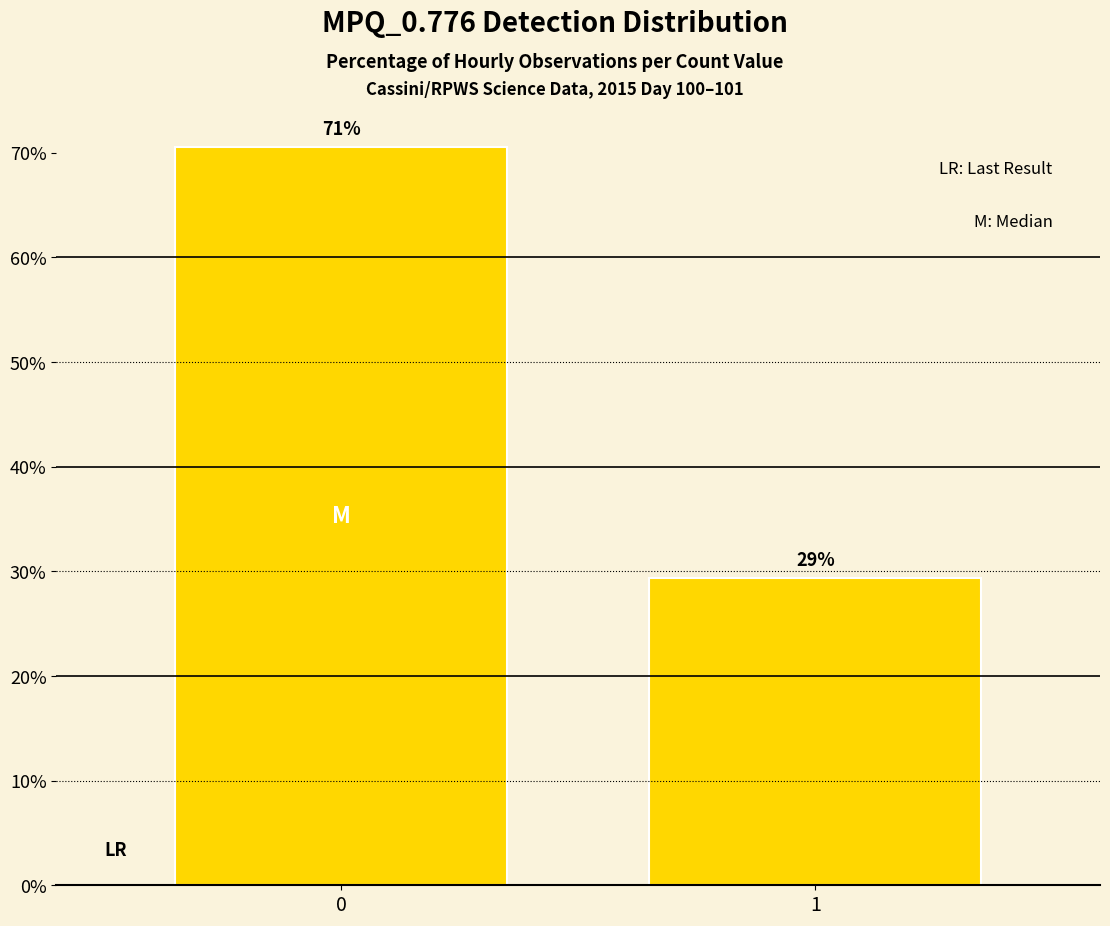

What is the minimum value shown in the chart?

29.4